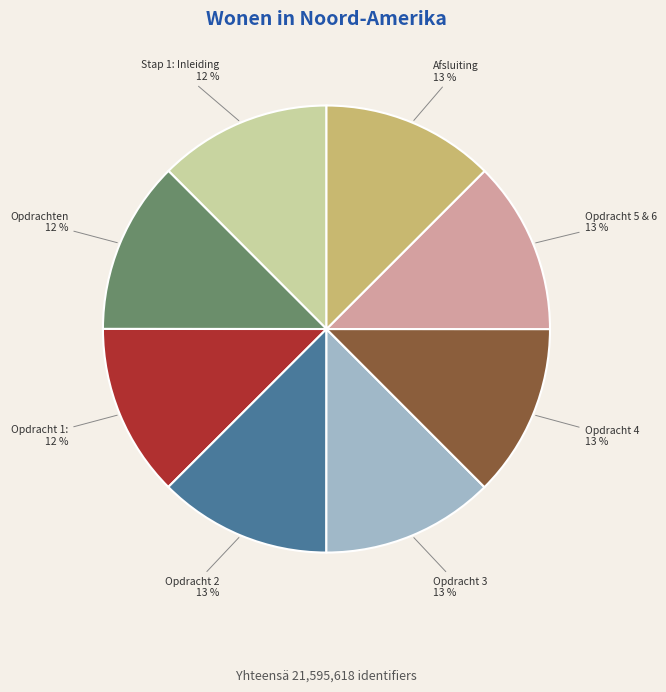

Approximately how many times larger is the value at Opdracht 4 compared to Opdracht 5 & 6?

1.0